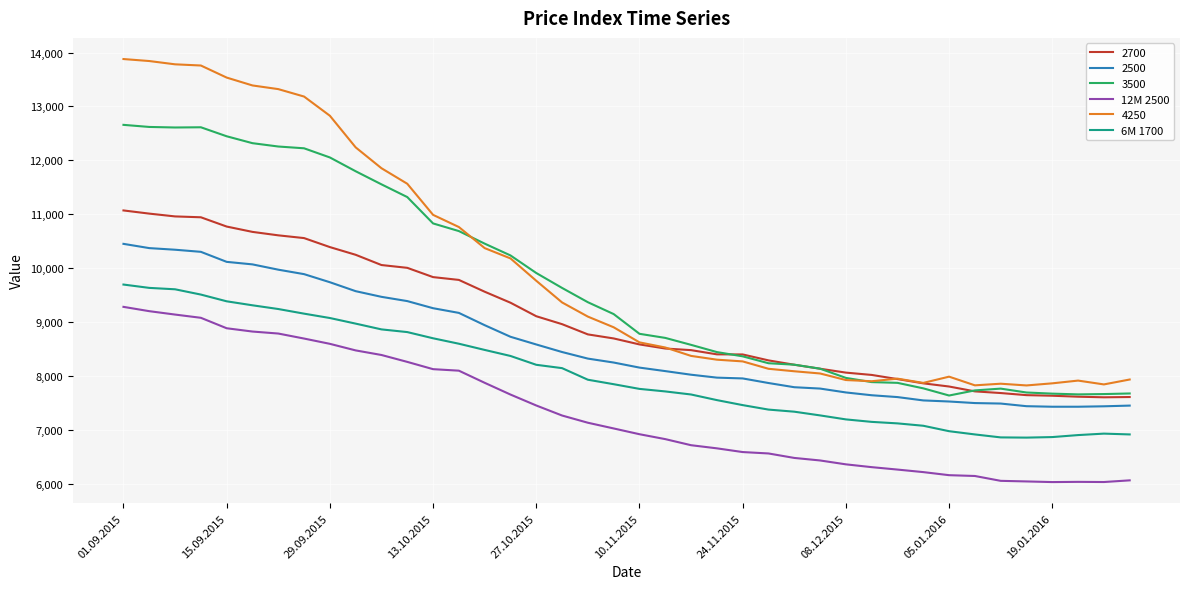

What is the highest value of the 4250 series?

13879